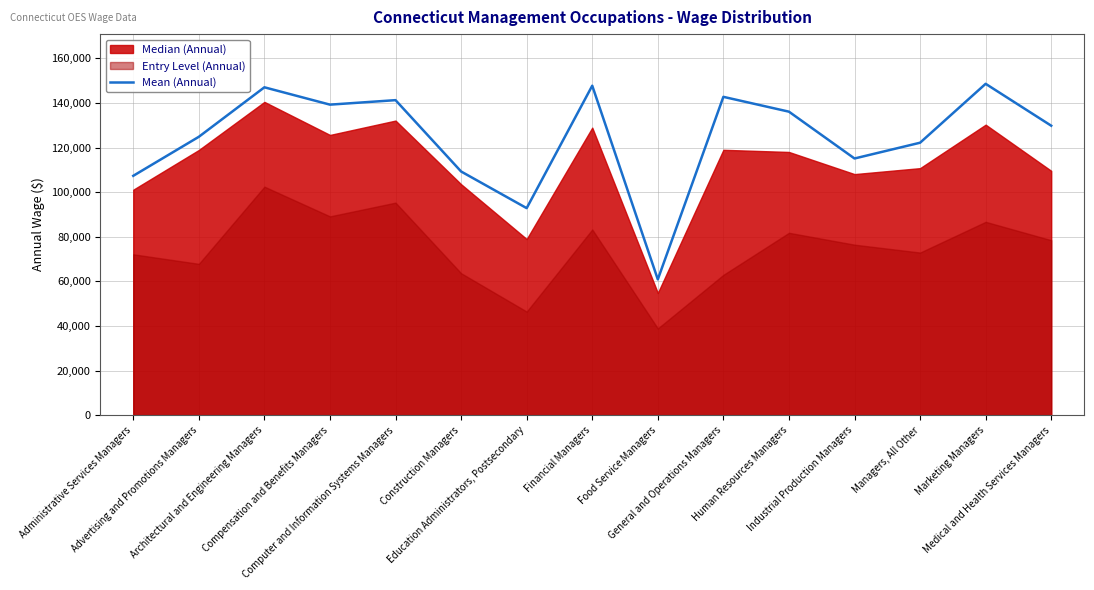

What is the difference between the maximum and minimum values?

87722